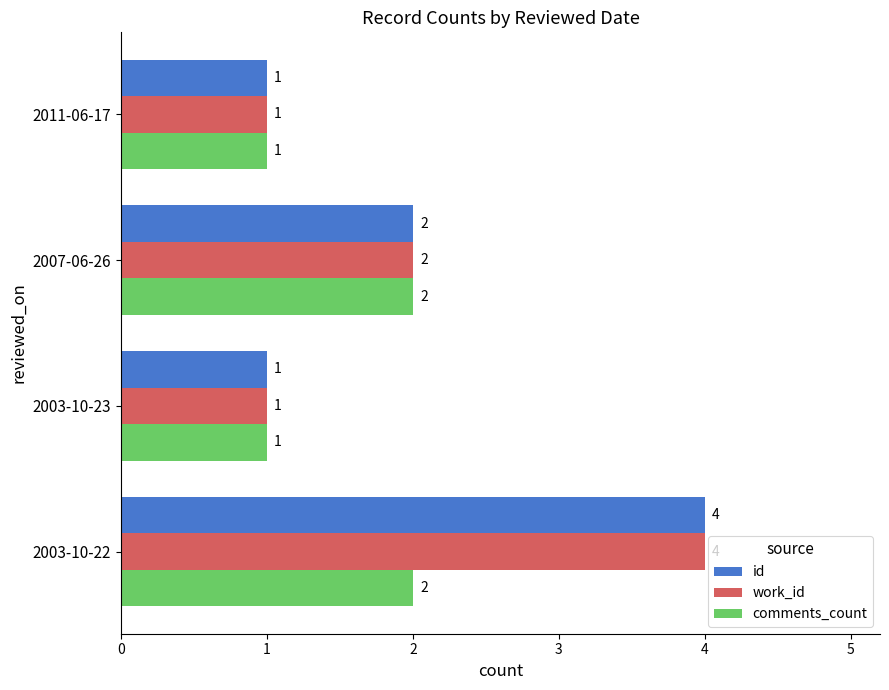

What is the smallest value displayed?

1